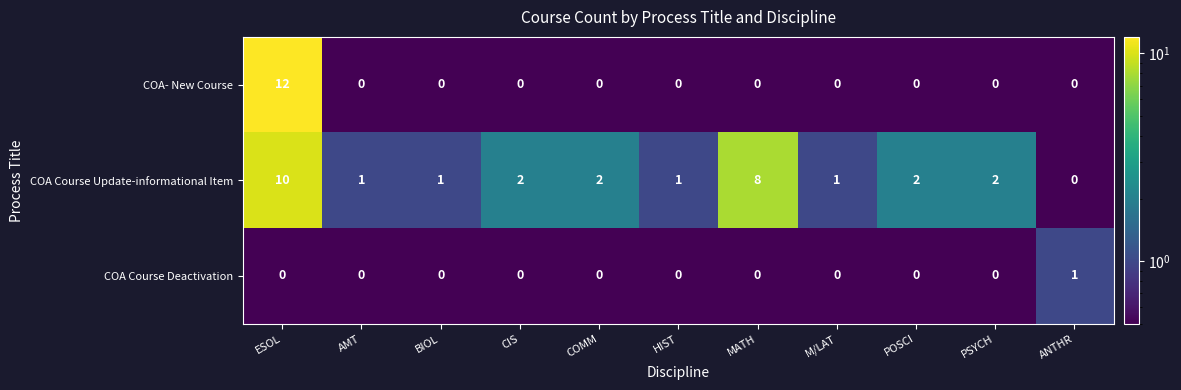

Rank the series by their maximum value, from lowest to highest.

COA Course Deactivation, COA Course Update-informational Item, COA- New Course